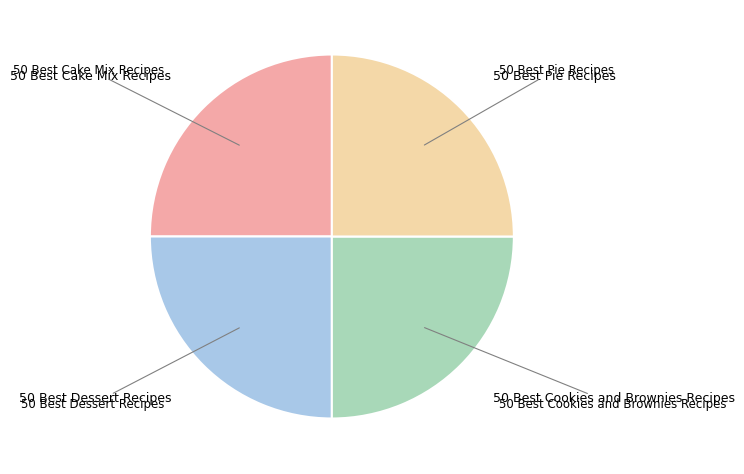

Is there any slice that represents more than half of the pie?

No